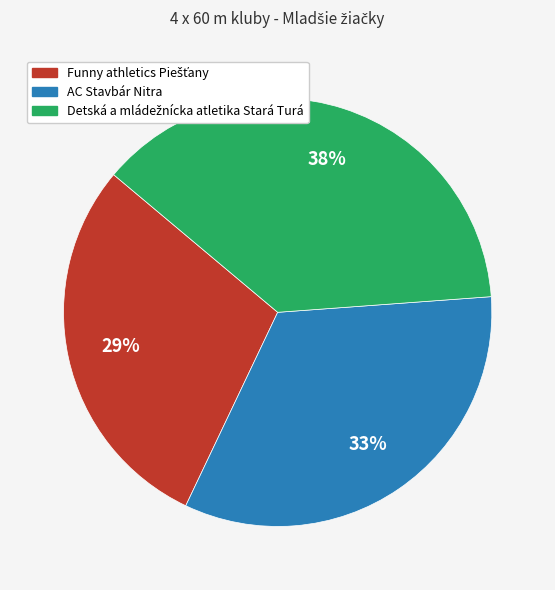

To the nearest percent, what portion does AC Stavbár Nitra represent?

33%